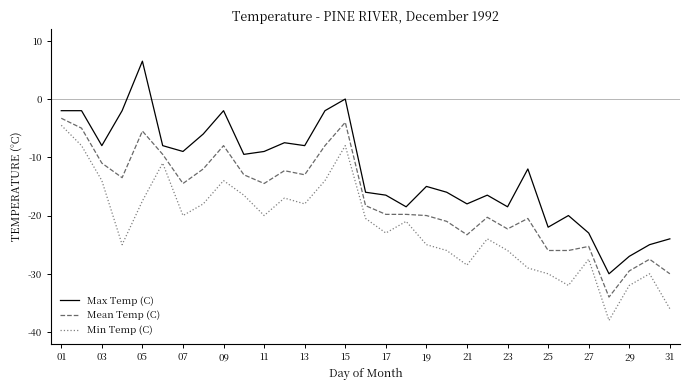

What is the smallest value displayed?

-38.0